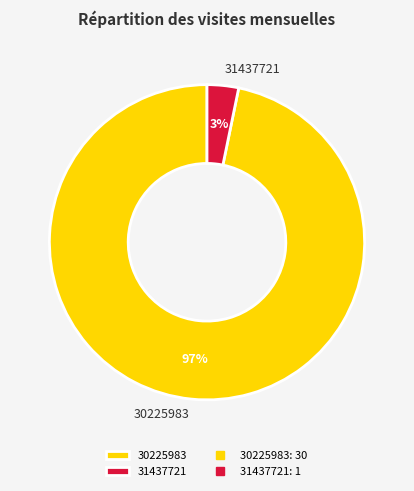

How many segments does this pie chart have?

2